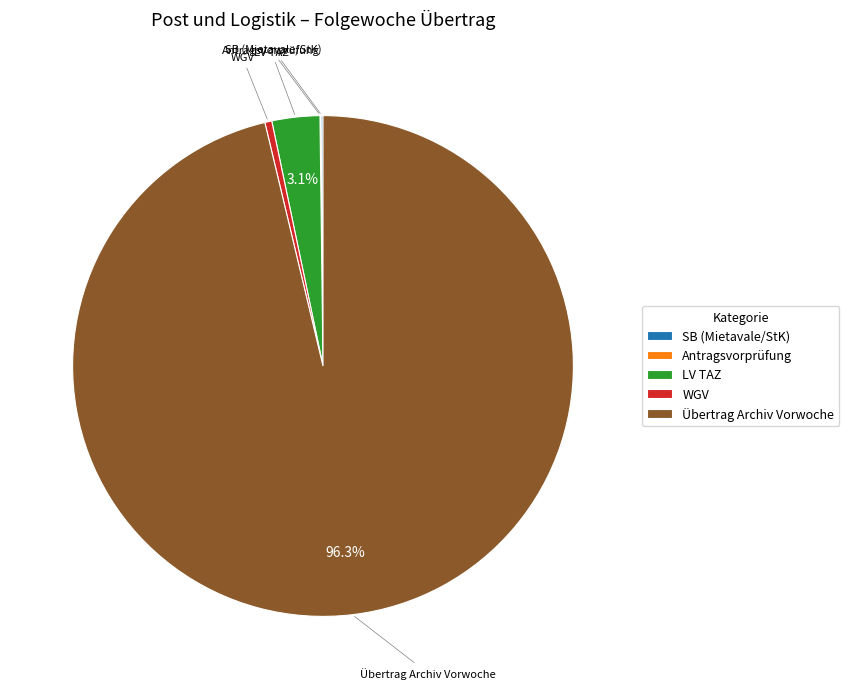

Is there a majority slice in this chart?

Yes